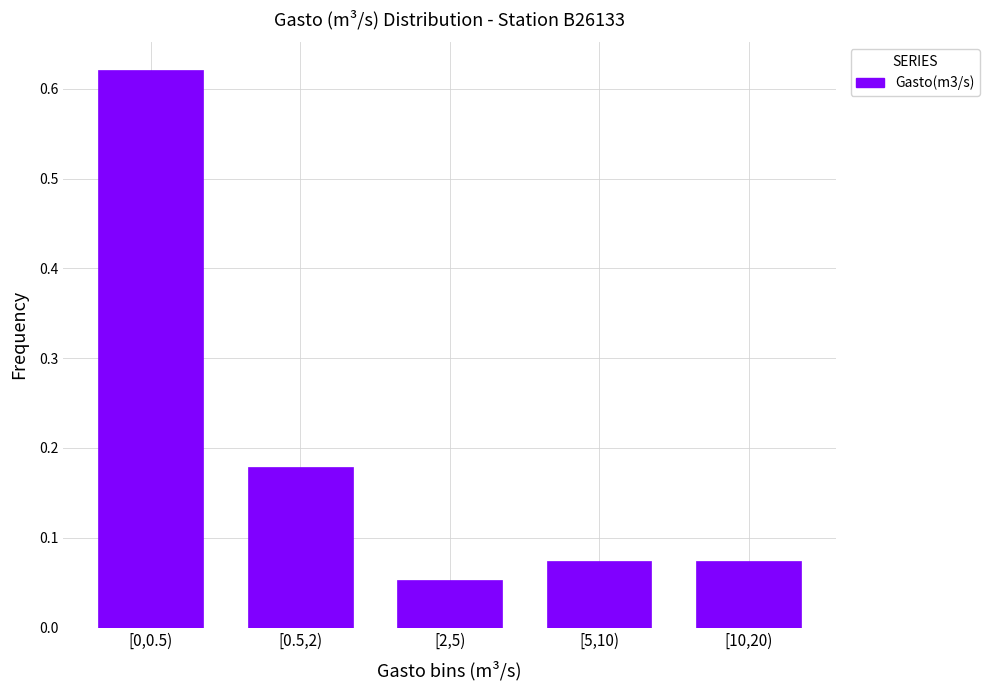

At which label is the value closest to 0?

[2,5)